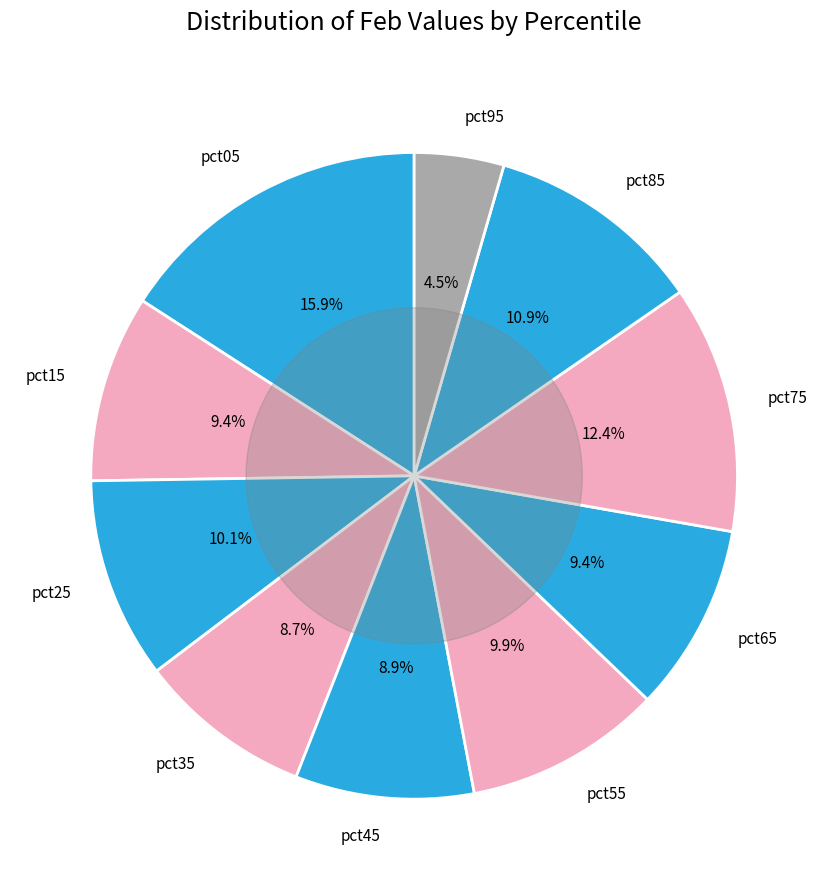

Does pct35 account for over 50% of the chart?

No